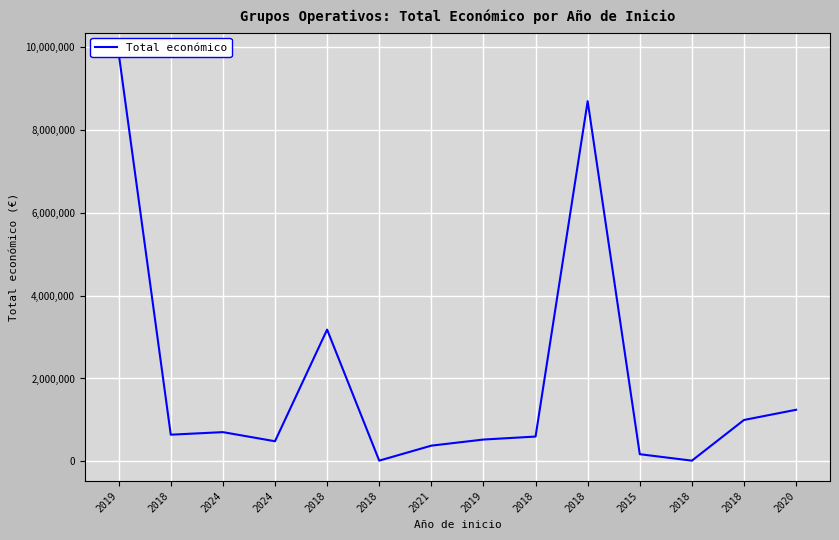

Does the chart display data point markers on the line(s)?

No